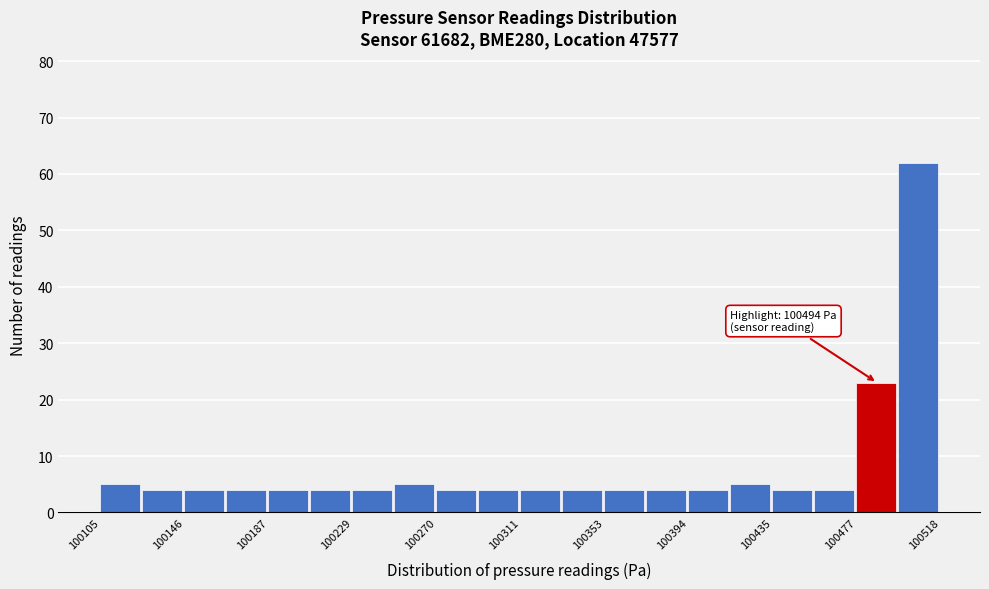

Over which range of the x-axis is the bar tallest?

100500 to 100520